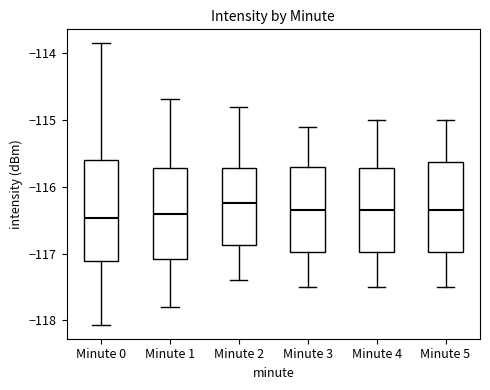

Reading left to right, read every box against the y-axis: the position of its median line, the range the box covers, and the ends of its whiskers. The values are not printed on the chart, so give them approximately, as read against the axis.

Minute 0: median -116.5, box -117.1 to -115.6, whiskers -118.1 to -113.9
Minute 1: median -116.4, box -117.1 to -115.7, whiskers -117.8 to -114.7
Minute 2: median -116.2, box -116.9 to -115.7, whiskers -117.4 to -114.8
Minute 3: median -116.3, box -117.0 to -115.7, whiskers -117.5 to -115.1
Minute 4: median -116.3, box -117.0 to -115.7, whiskers -117.5 to -115.0
Minute 5: median -116.3, box -117.0 to -115.6, whiskers -117.5 to -115.0